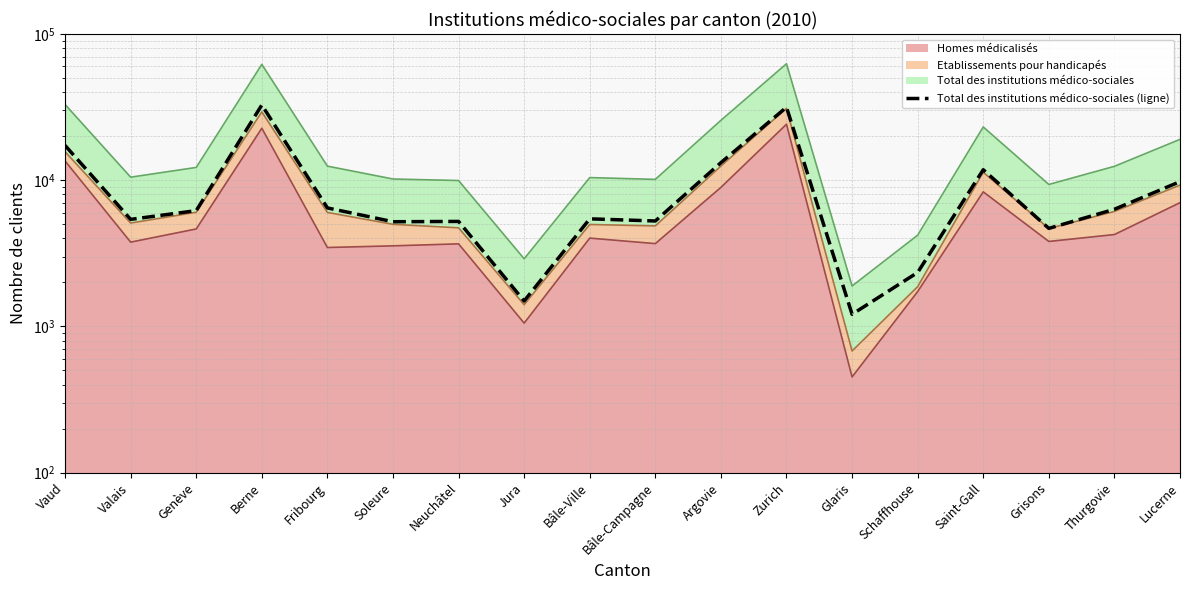

Reading right to left, what are all the values shown in this chart?

9773	6326	4681	11788	2338	1210	31567	13176	5260	5441	1492	5224	5198	6461	32686	6192	5395	17283